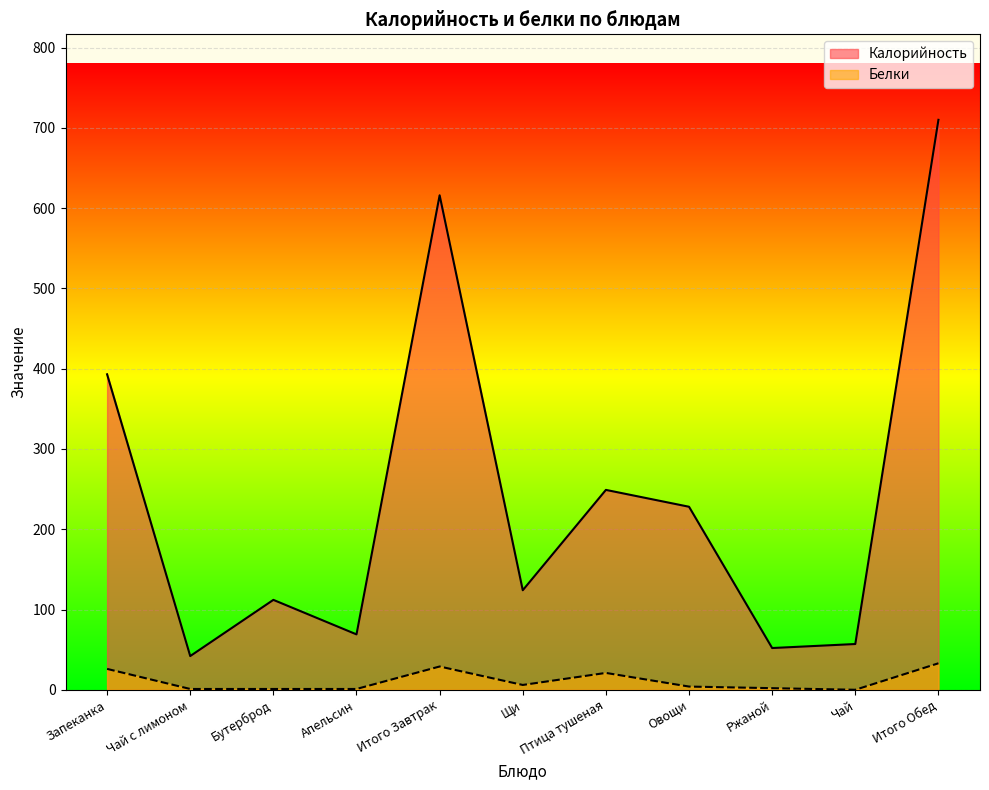

The Белки series shows 11 at Итого Обед. True or false?

False